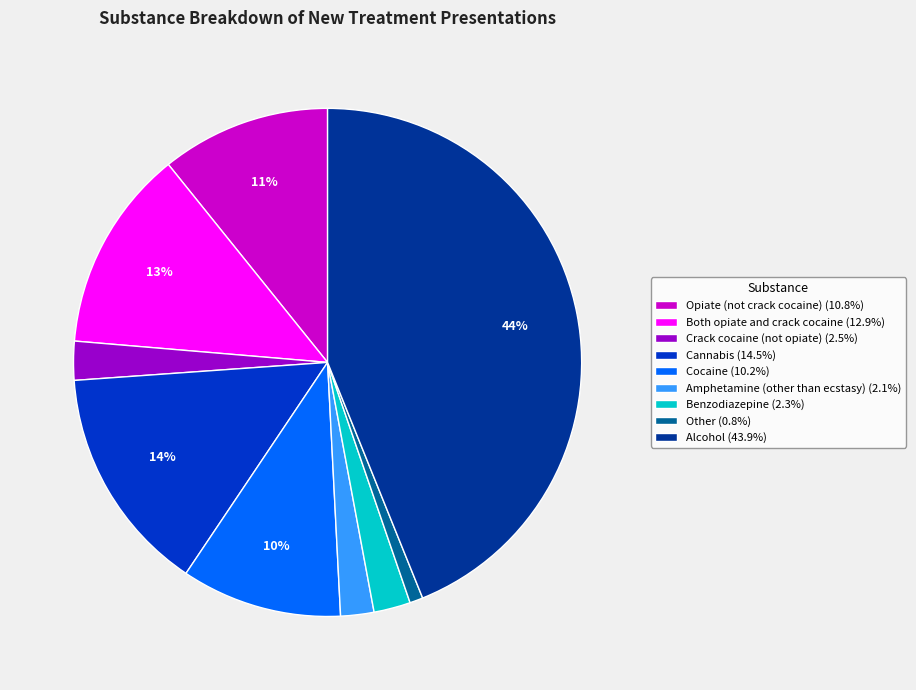

Approximately how many times larger is the value at Both opiate and crack cocaine (12.9%) compared to Cocaine (10.2%)?

1.3